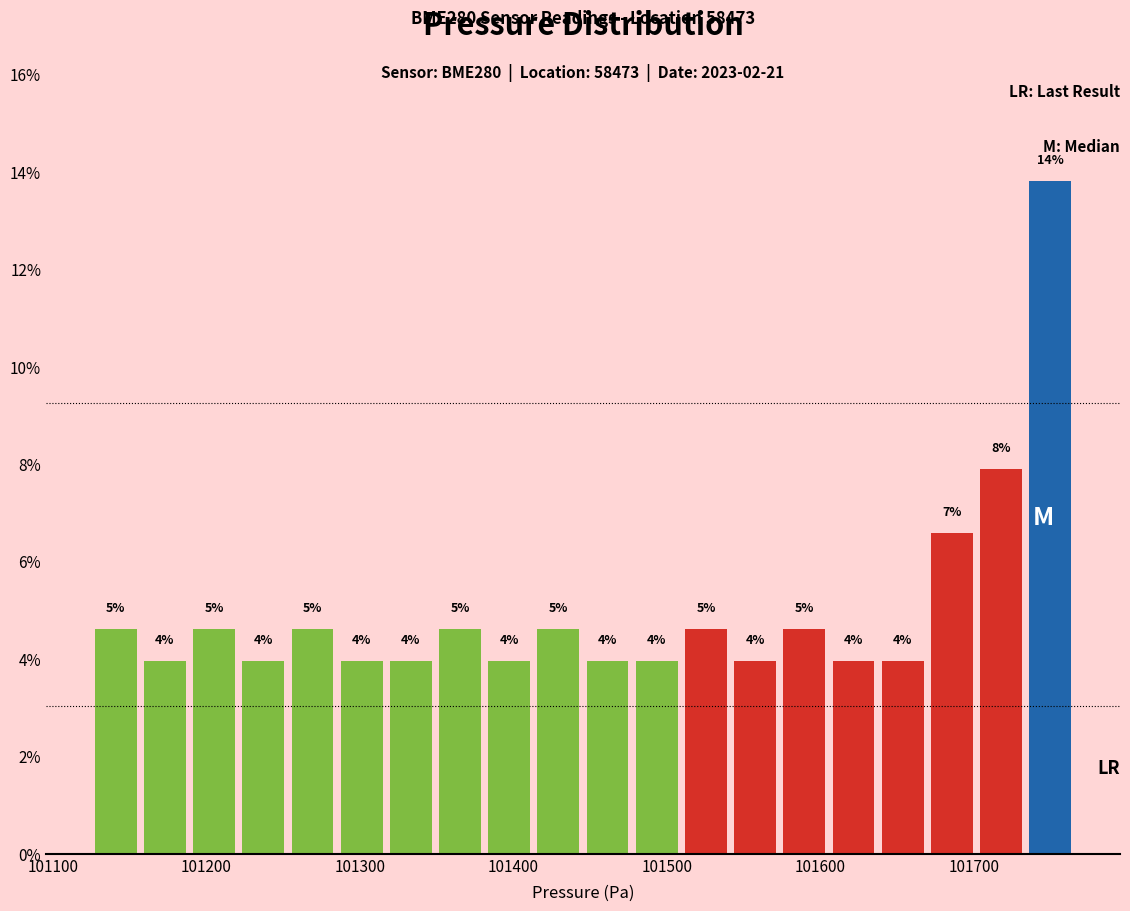

Read against the x-axis, roughly where is the centre of the tallest bar?

101750